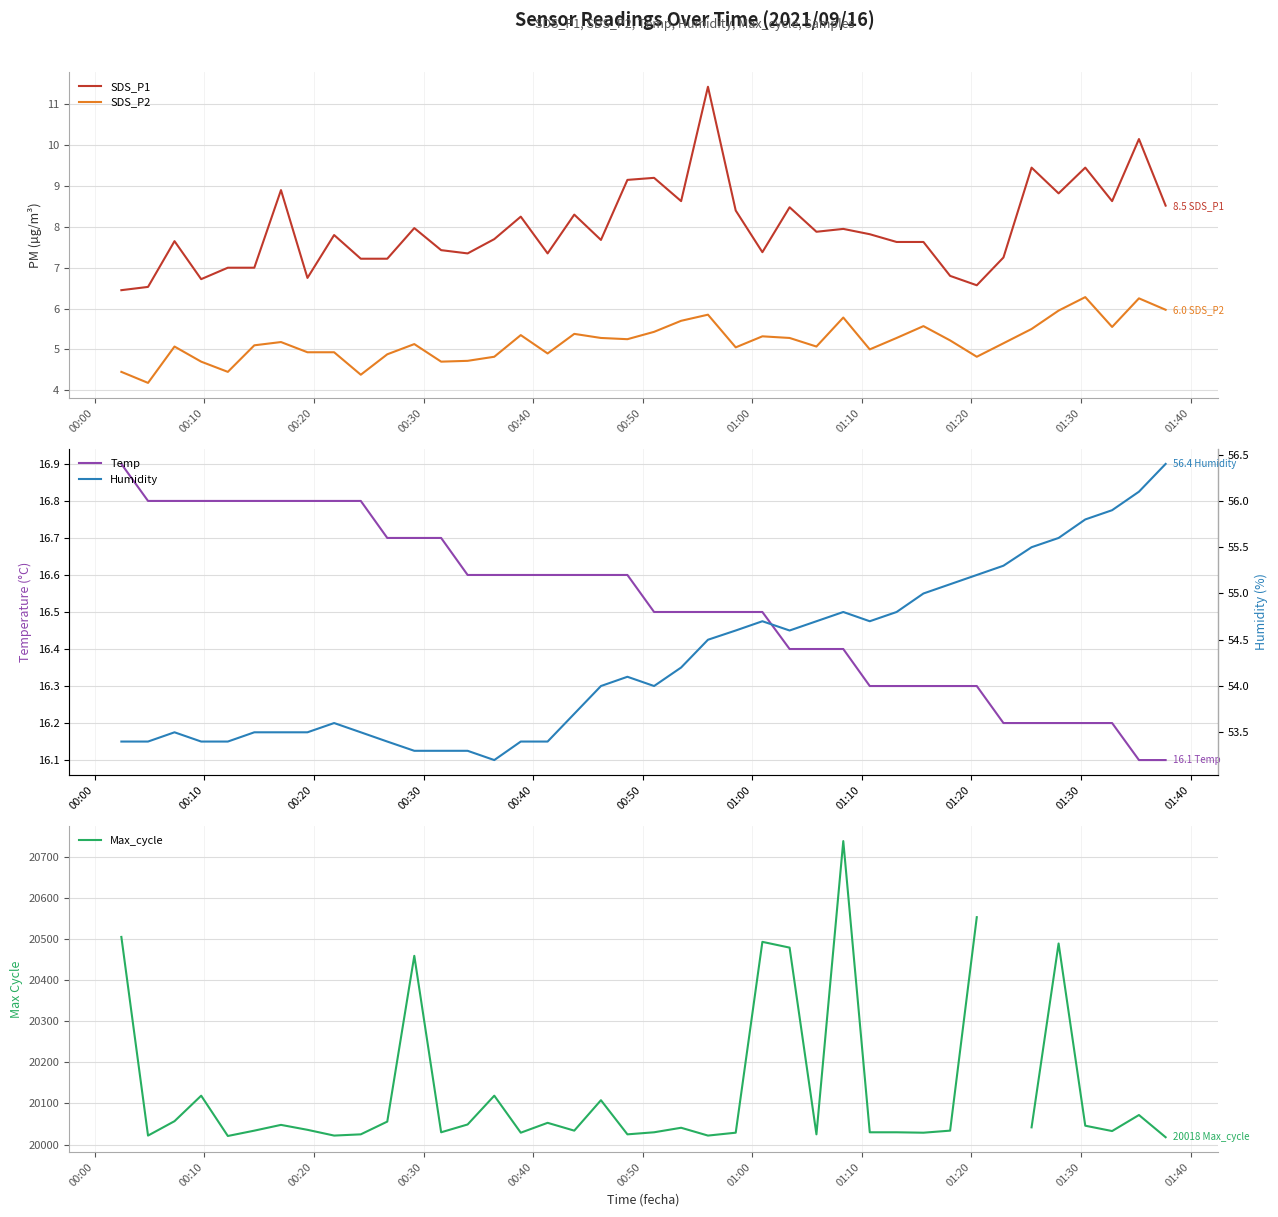

What is the smallest value displayed?

4.2